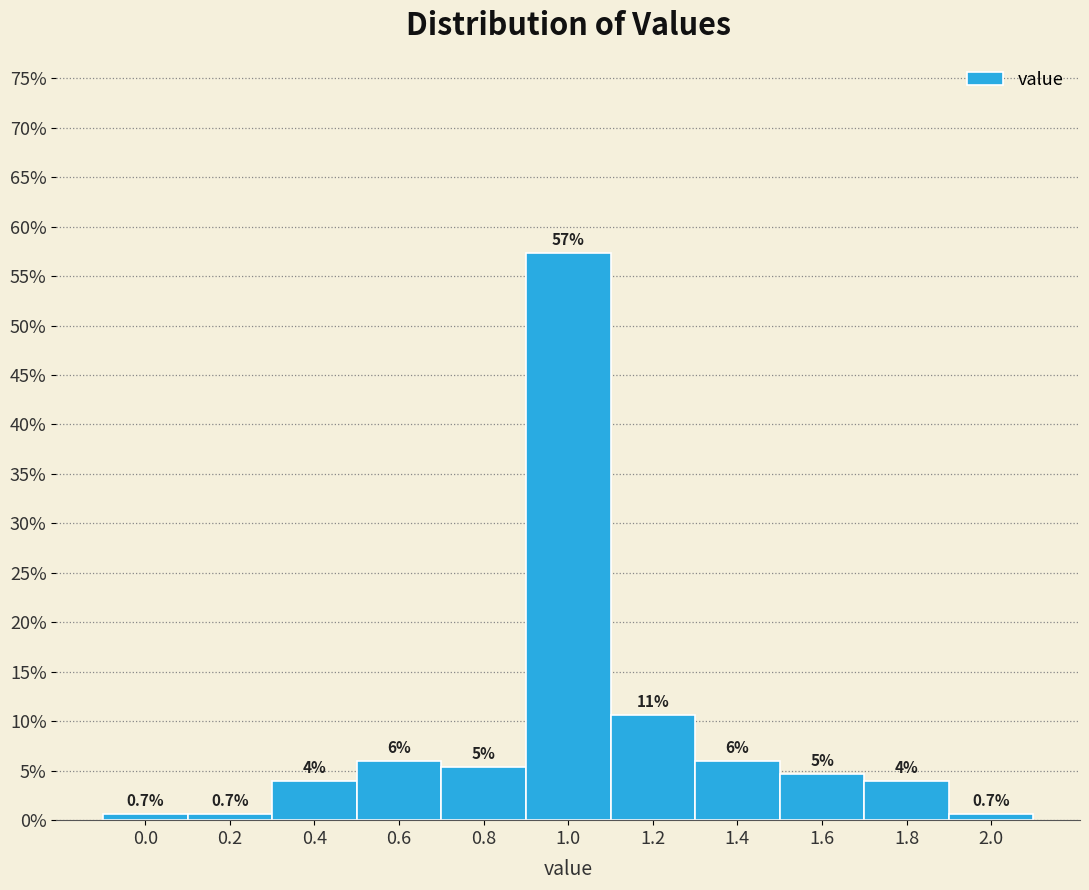

Are the bars horizontal?

No